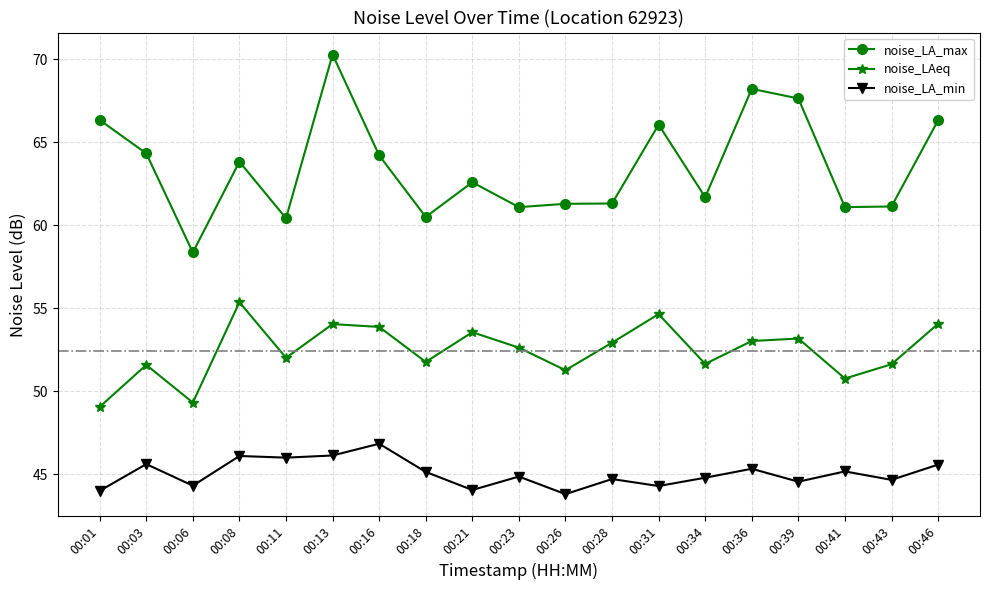

The value of noise_LA_max at 00:21 is 62.6. True or false?

True